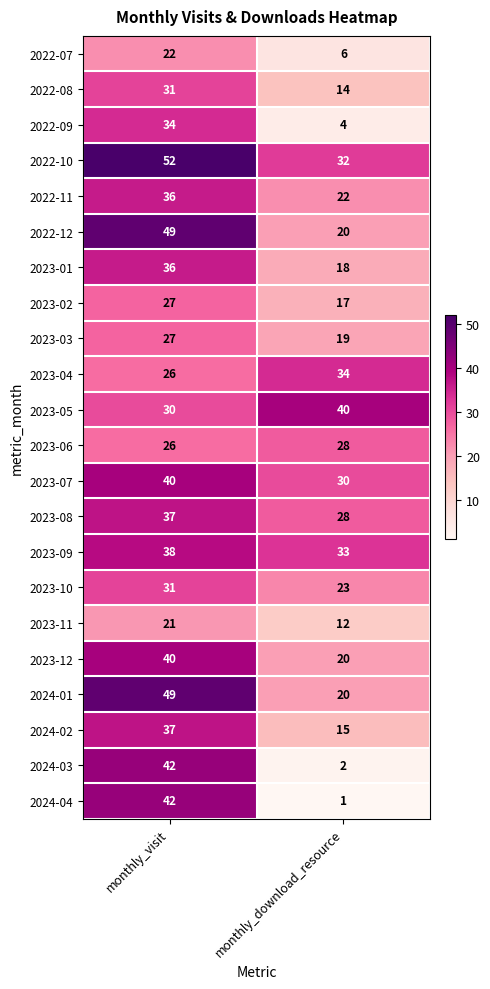

What is the sum of the 2022-10 values at monthly_download_resource and monthly_visit?

84